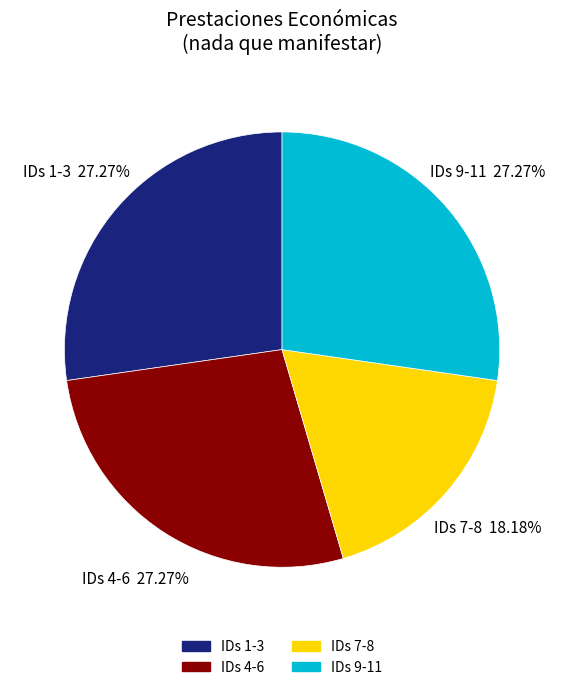

Does any single category account for the majority?

No